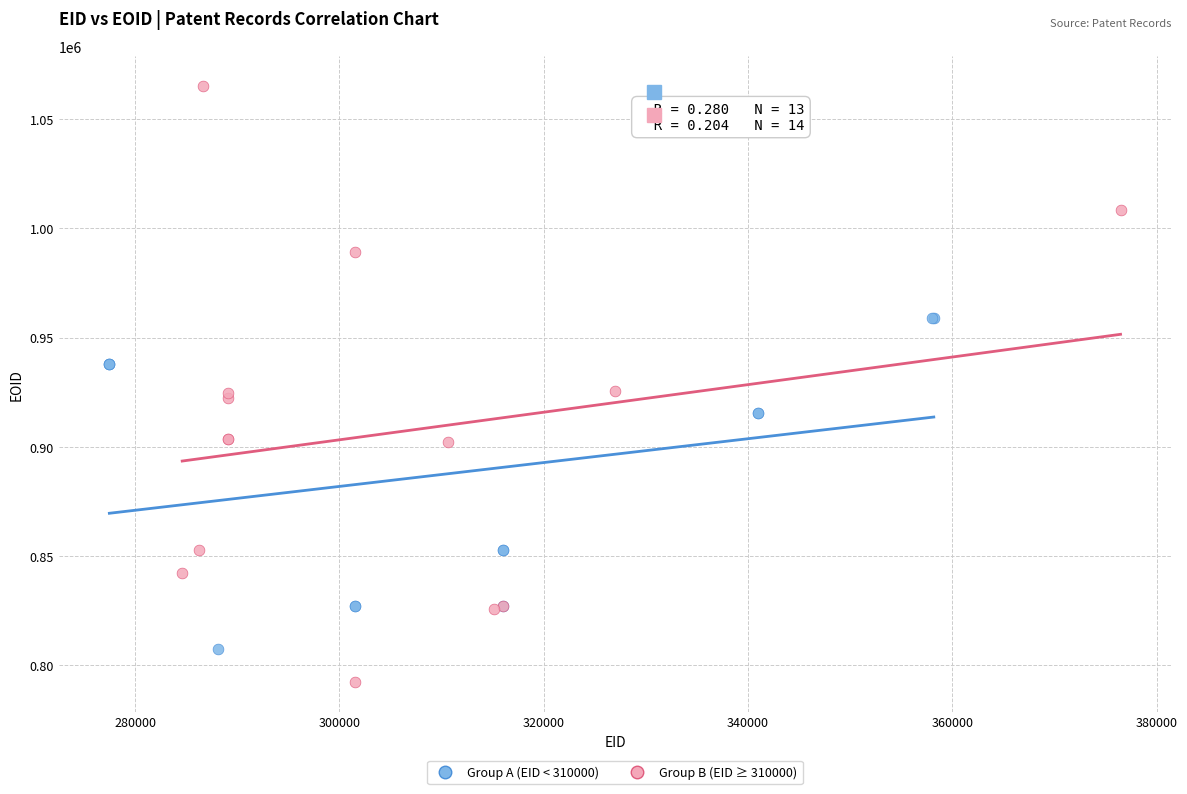

Which series reaches the maximum Y coordinate?

Group B (EID ≥ 310000)